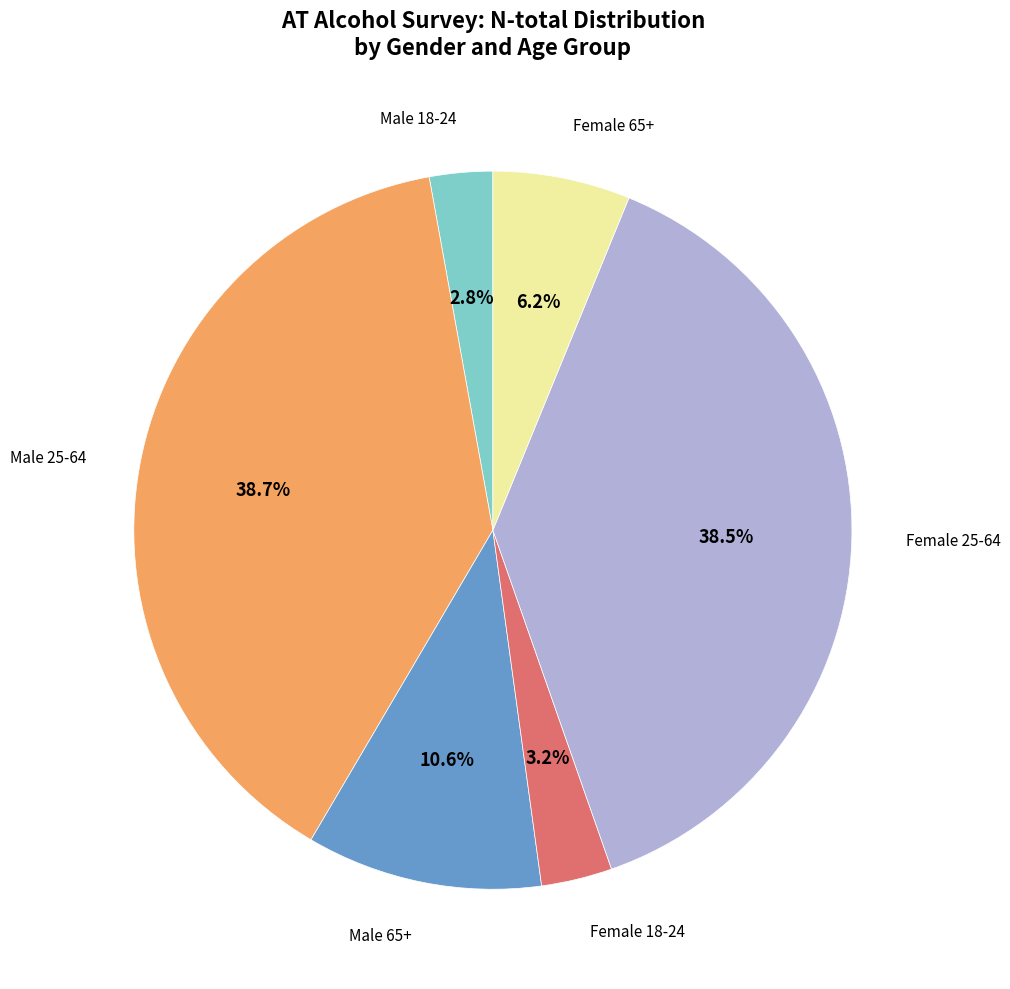

Is there a majority slice in this chart?

No